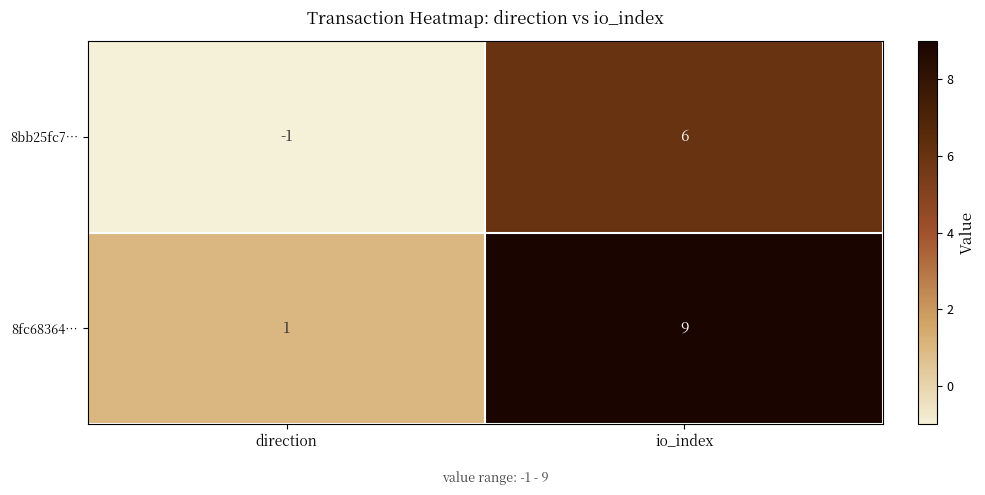

List the series in order of their peak value, highest first.

8fc68364…, 8bb25fc7…